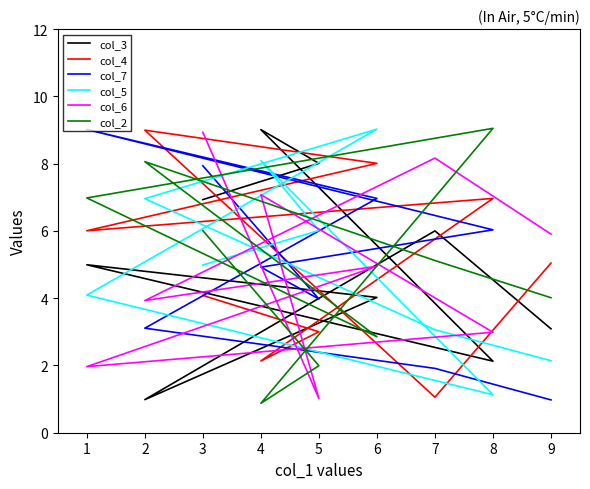

How many interior local valleys does the col_2 series have?

2